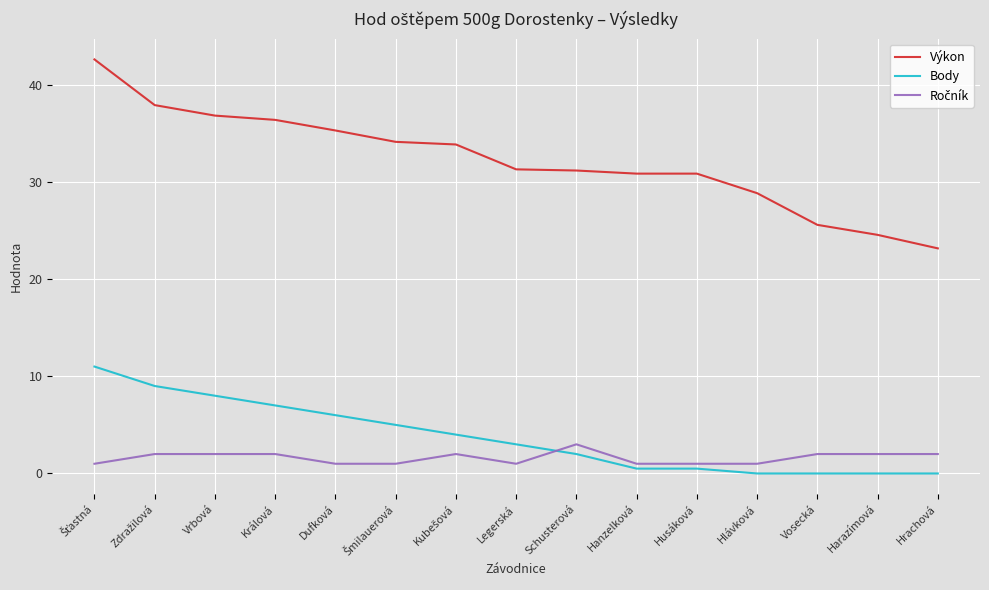

What is the difference between the maximum and minimum values in the Výkon series?

19.4